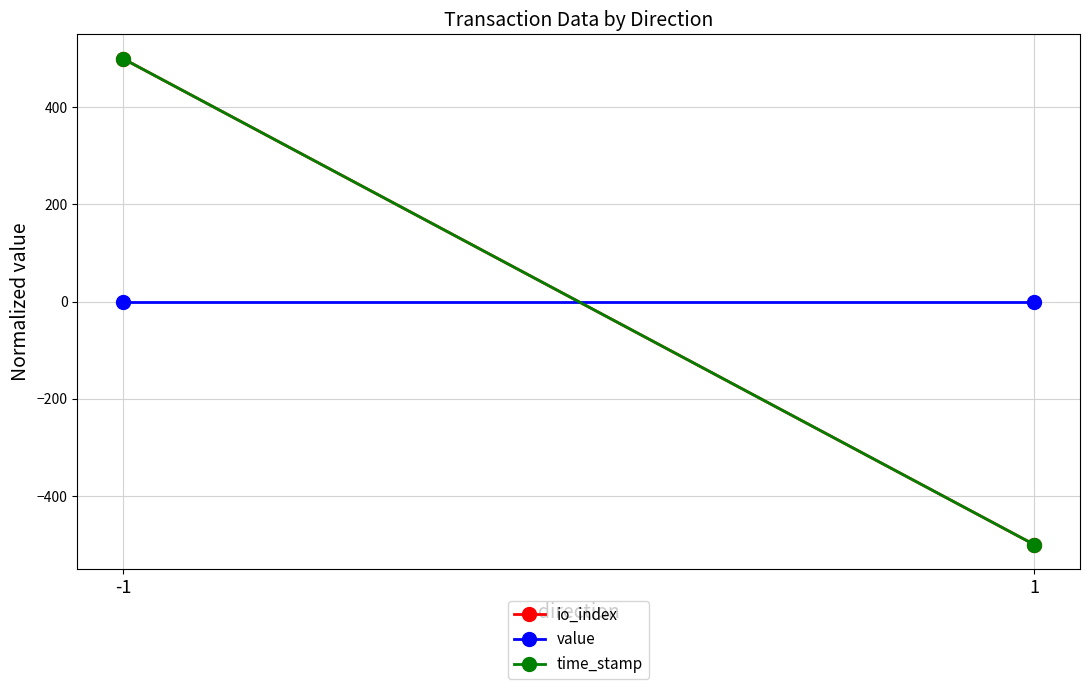

What is the difference between the io_index values at 1 and -1?

1000